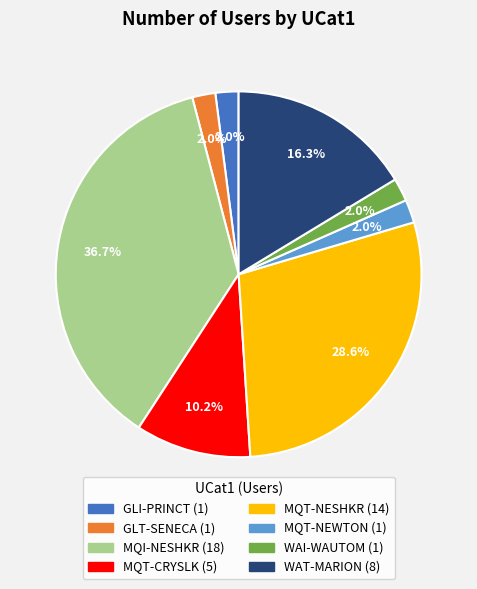

What portion of the pie excludes MQT-CRYSLK?

89.8%